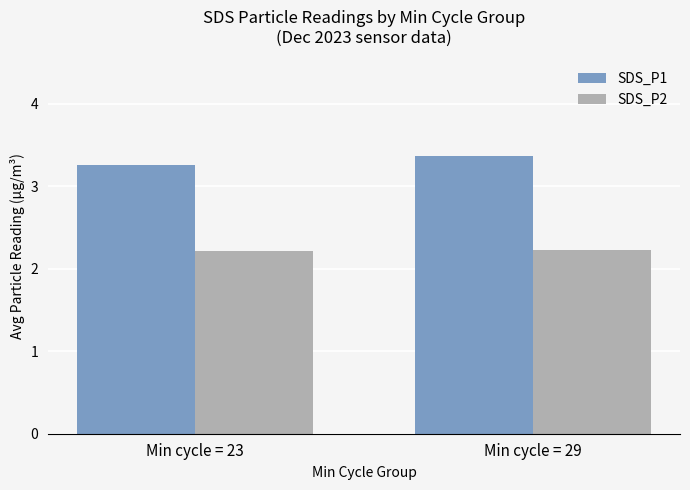

Is the value of SDS_P2 at Min cycle = 23 greater than the value of SDS_P1 at Min cycle = 23?

No